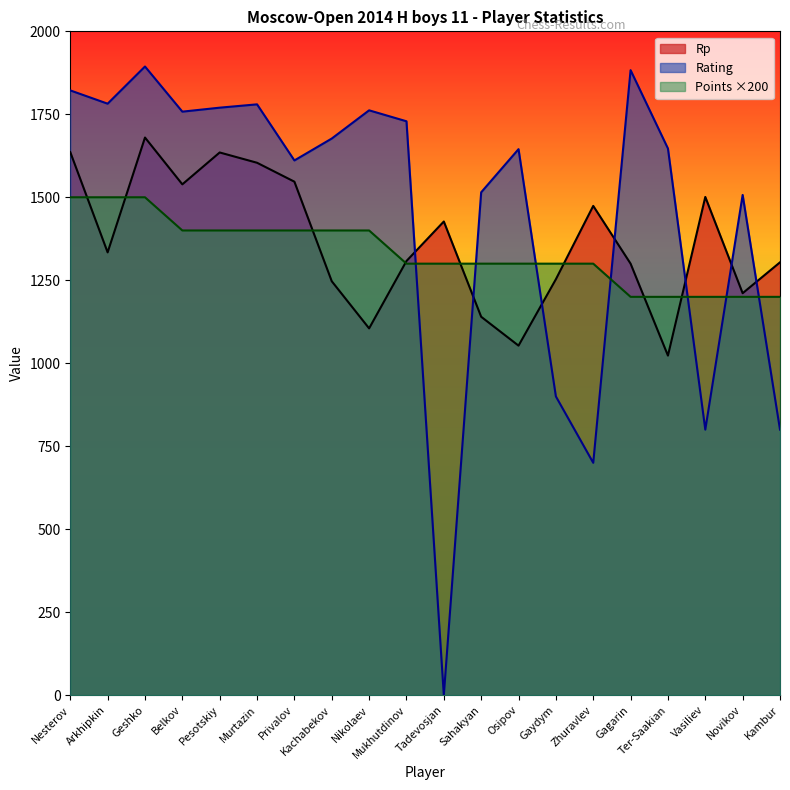

What is the sum of the Rating values at Osipov and Tadevosjan?

1645